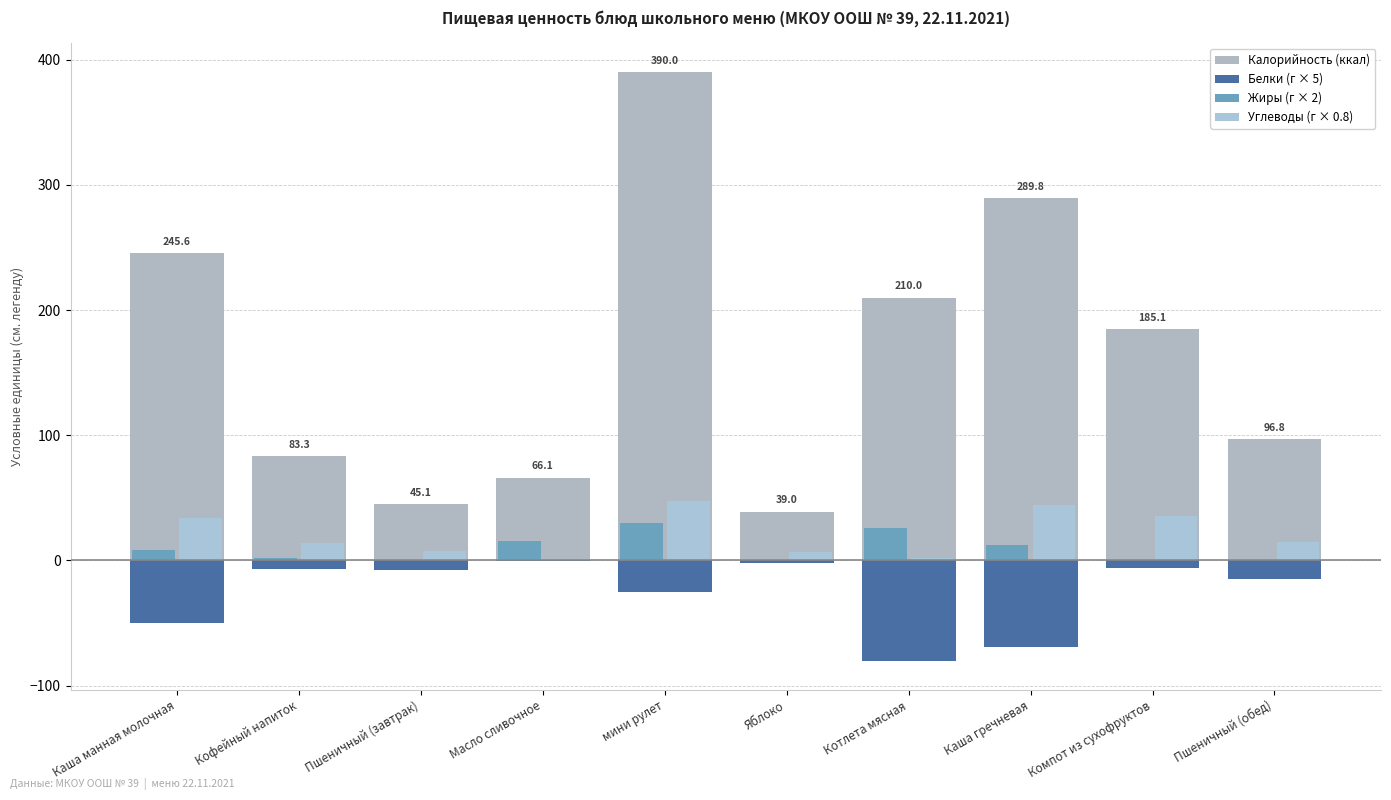

What is the sum of all Углеводы (г × 0.8) values?

206.3